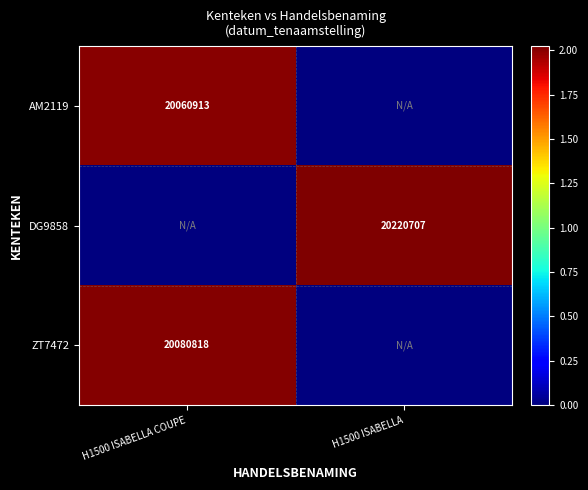

Is the value of DG9858 at H1500 ISABELLA greater than the value of AM2119 at H1500 ISABELLA COUPE?

Yes